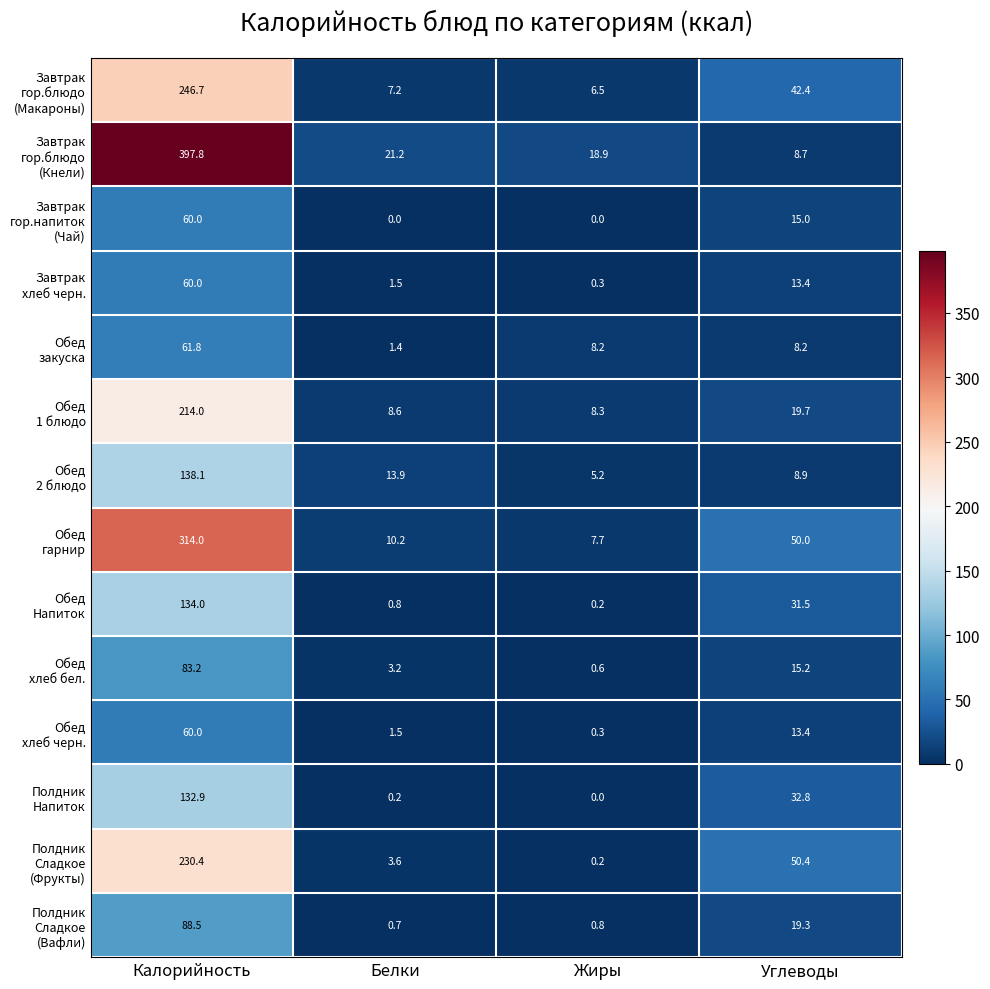

What is the spread (max minus min) of values at Белки?

21.2